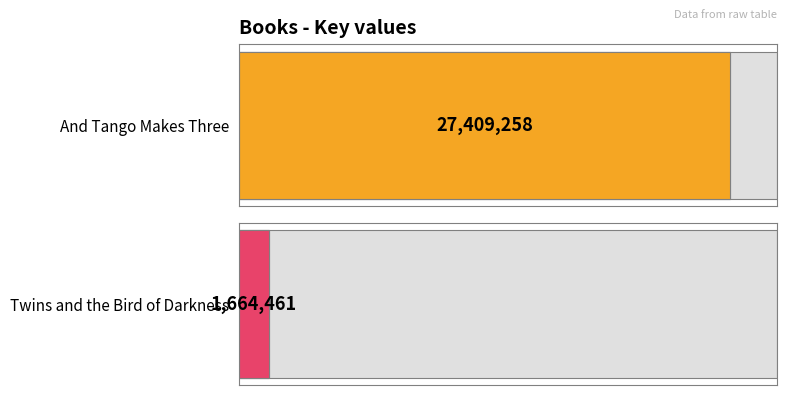

What is the greatest value displayed?

27409258